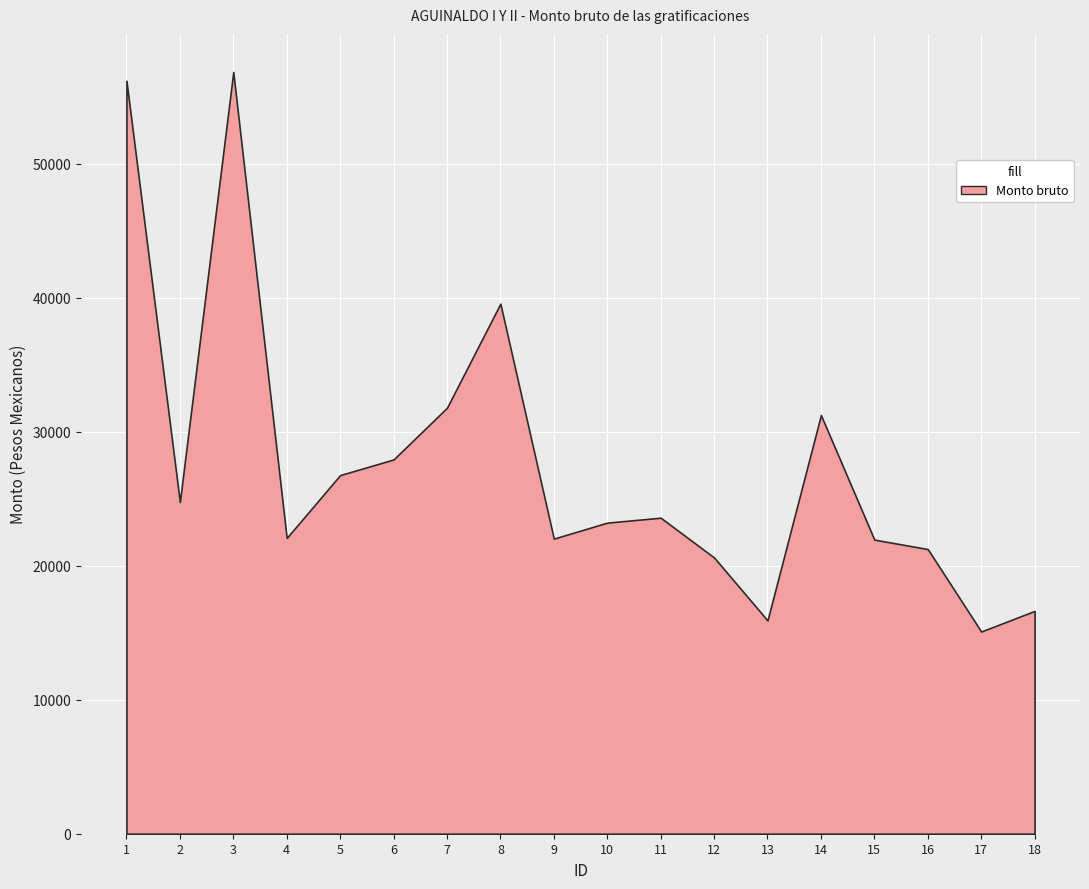

The value of Monto bruto de las gratificaciones at 7 is 31798.0. True or false?

True